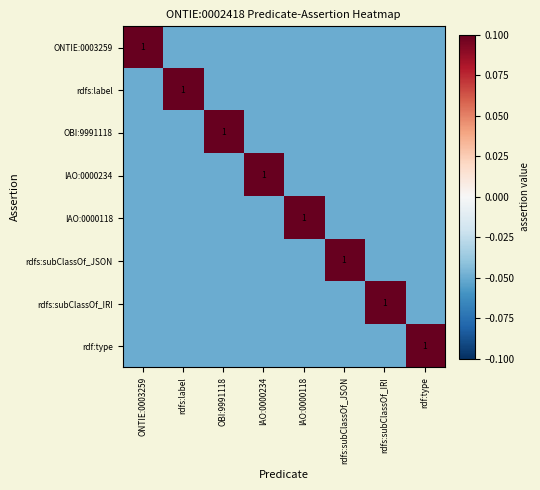

At which label does IAO:0000118 reach its peak?

IAO:0000118